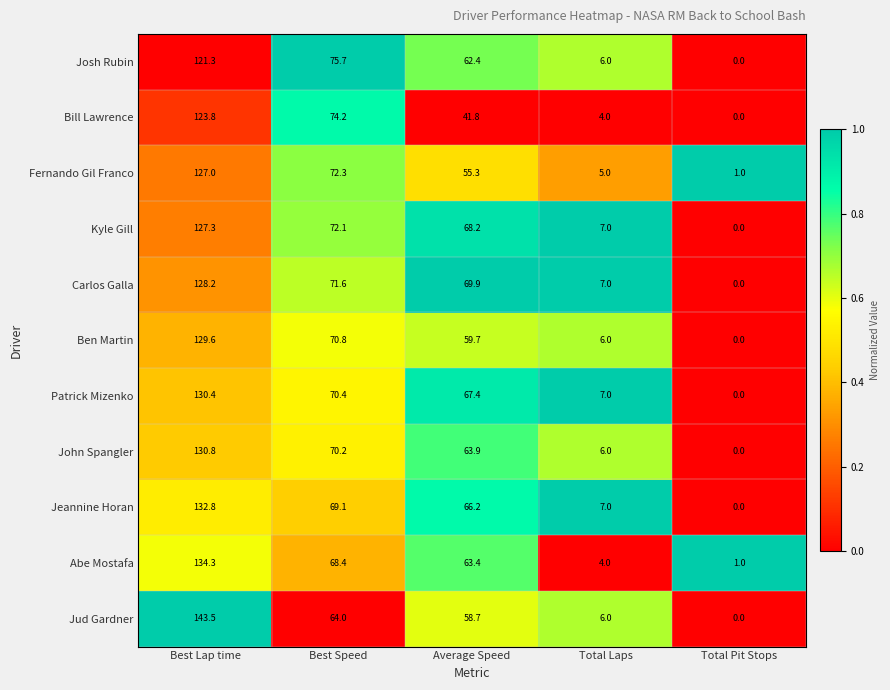

Which category has the lowest value across all series?

Total Pit Stops